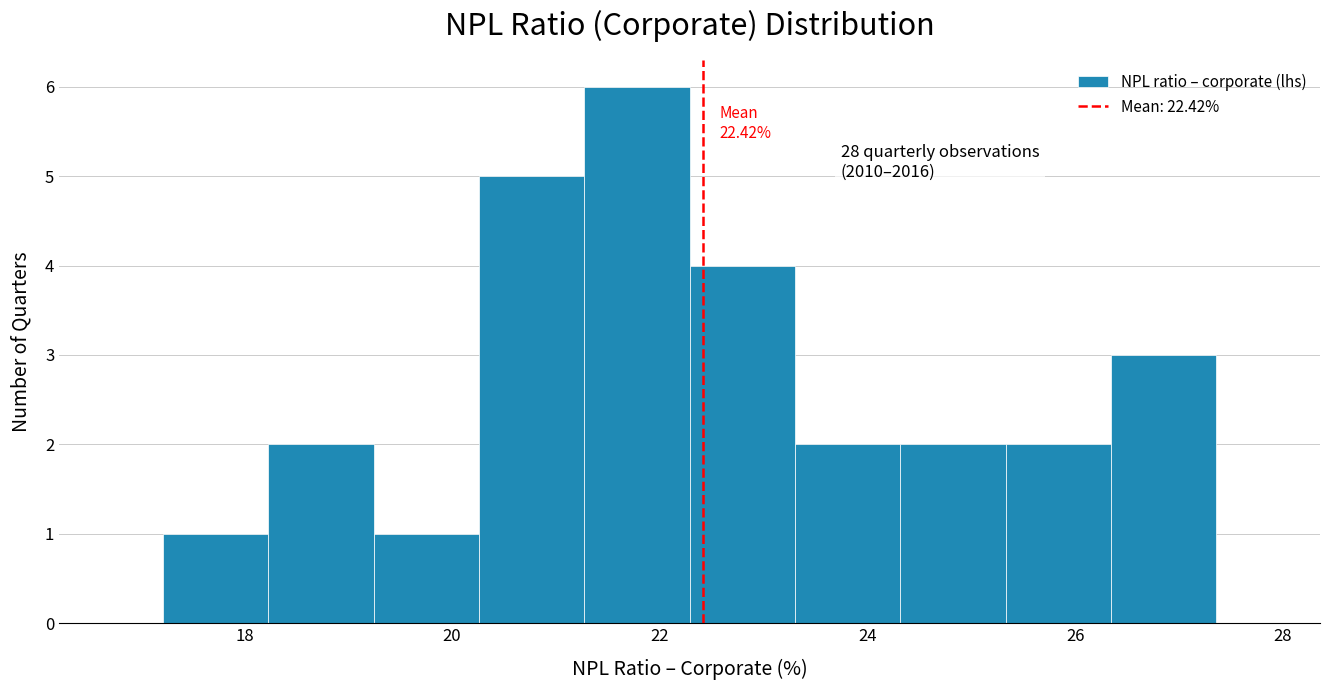

Which range on the x-axis has the tallest bar?

21.2 to 22.2